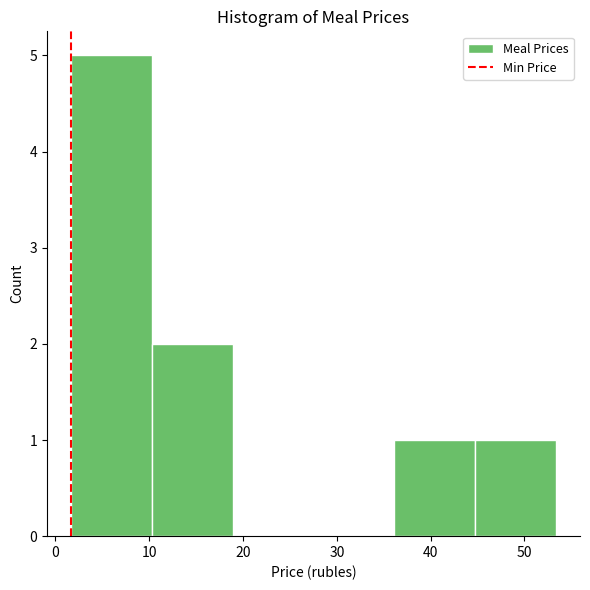

Reading left to right, transcribe this chart: for each bar, give the range it covers on the x-axis and its height. Neither the bar edges nor the heights are printed on the chart, so give them approximately, as read against the axes.

2 to 10: 5
10 to 19: 2
19 to 28: 0
28 to 36: 0
36 to 45: 1
45 to 53: 1